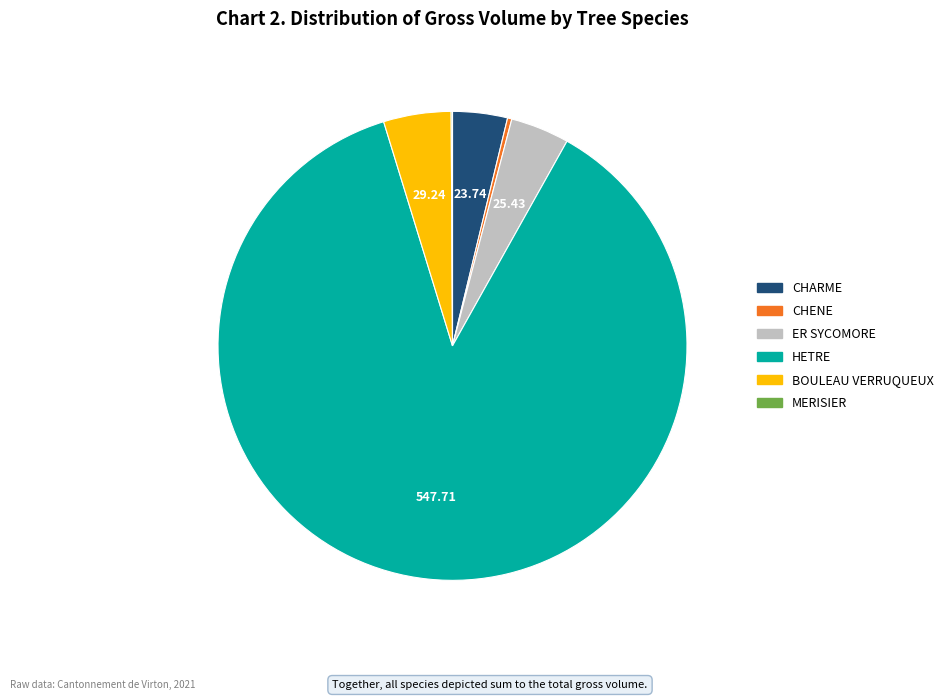

Is the sum of HETRE and CHARME greater than half?

Yes